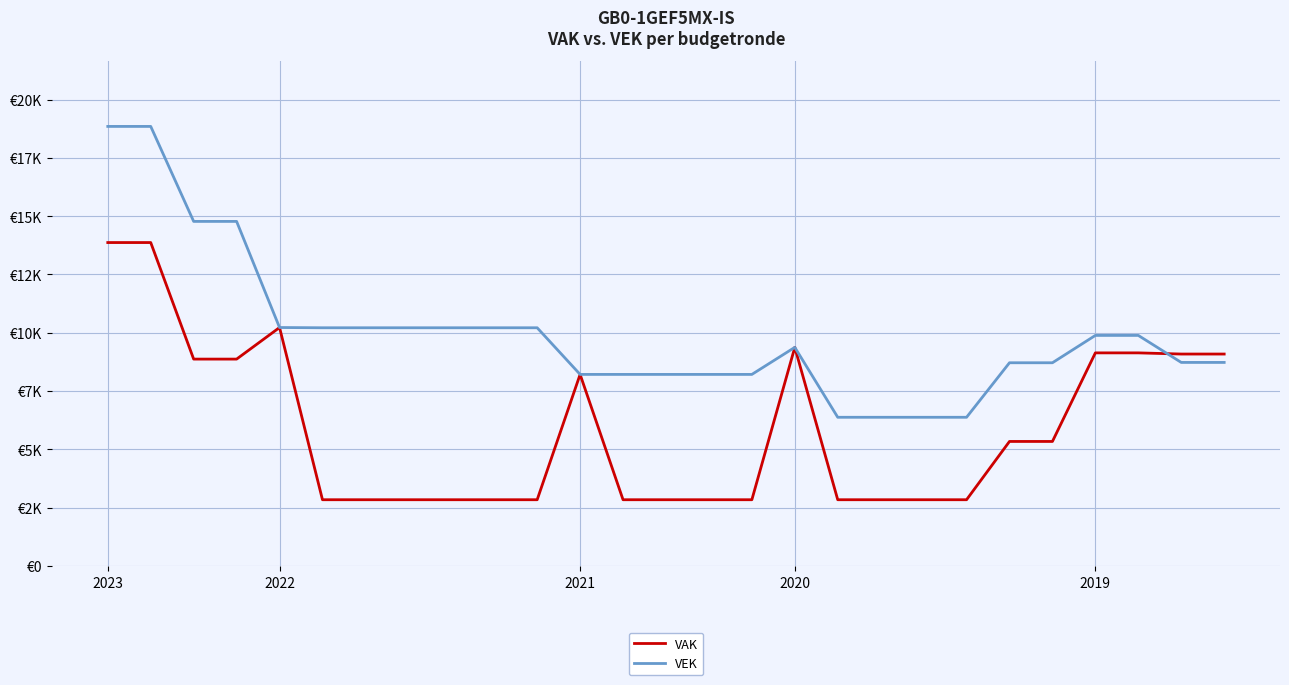

What are all the series names shown in the legend?

VAK, VEK